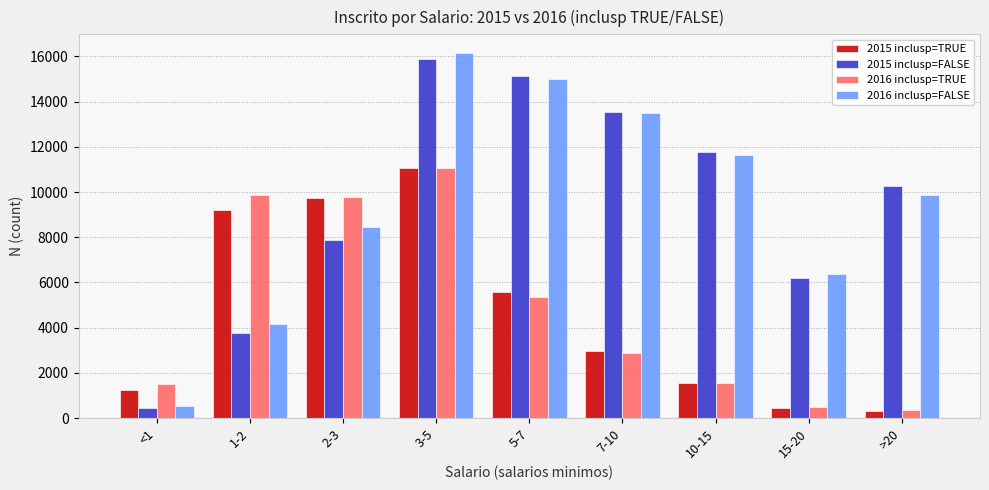

Where does the 2016 inclusp=TRUE series first go above 2888?

1-2